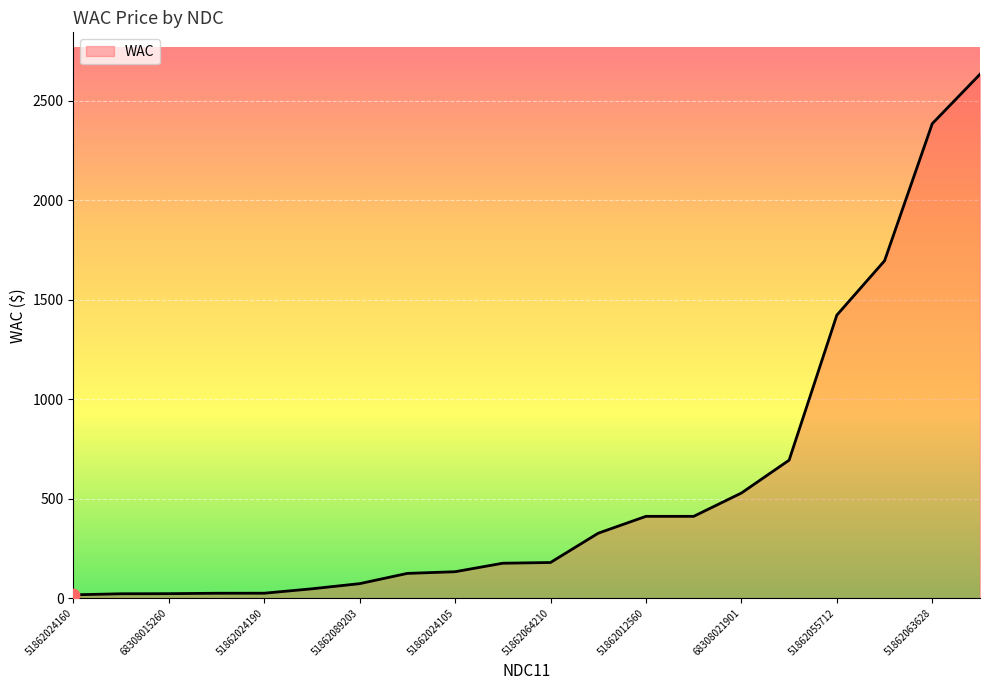

What is the greatest value displayed?

2632.2